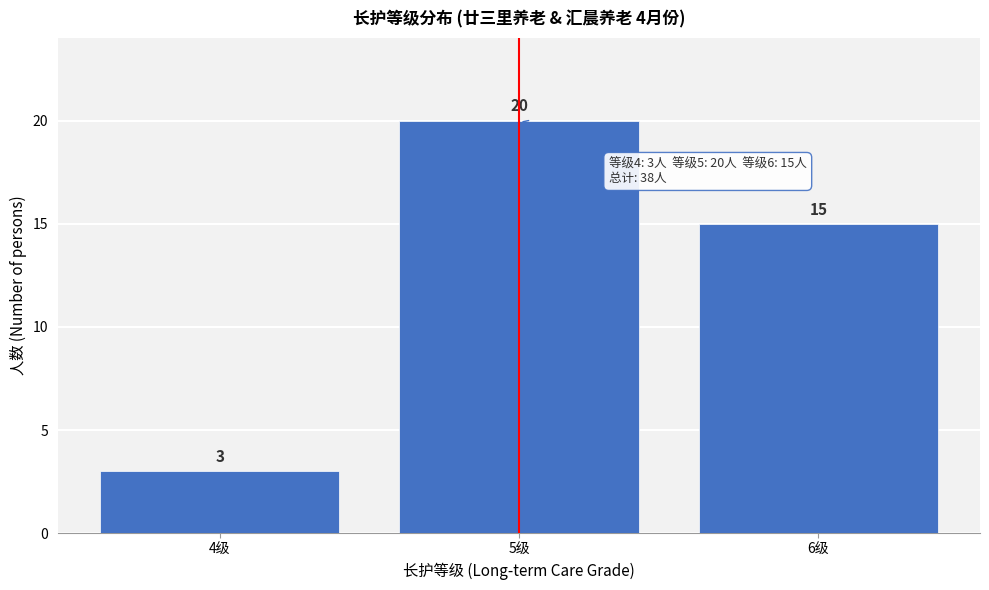

Reading left to right, transcribe all the data shown in this chart.

3	20	15